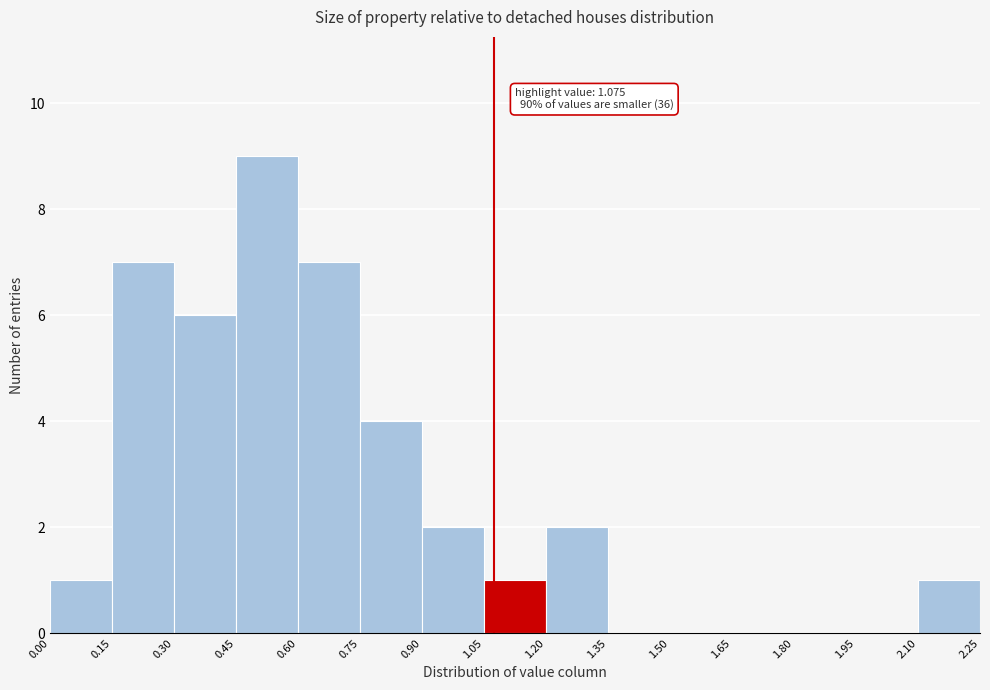

Which range on the x-axis has the tallest bar?

0.45 to 0.60